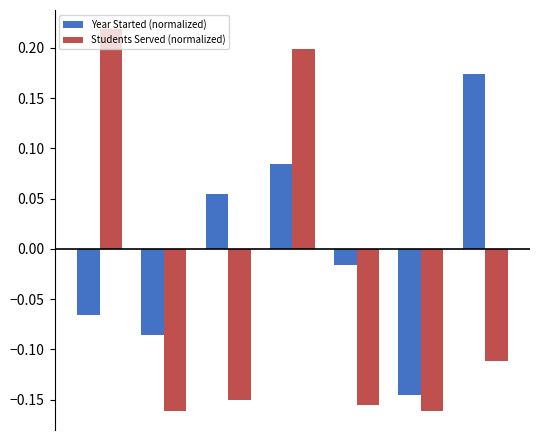

List the series in order of their overall mean, lowest first.

Students Served (normalized), Year Started (normalized)